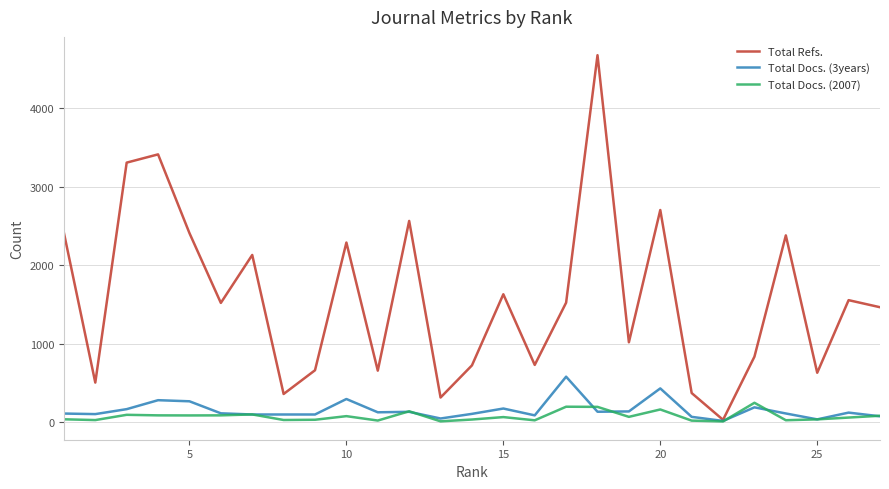

What is the greatest value displayed?

4671